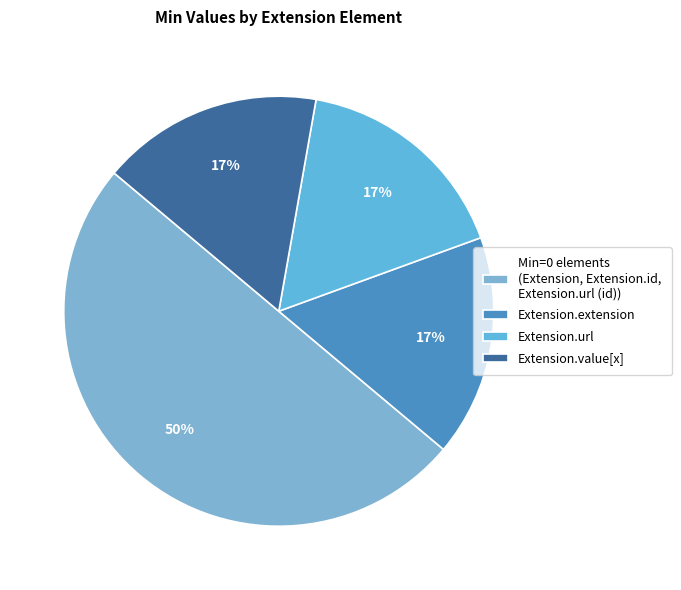

Count the number of slices in the pie.

4